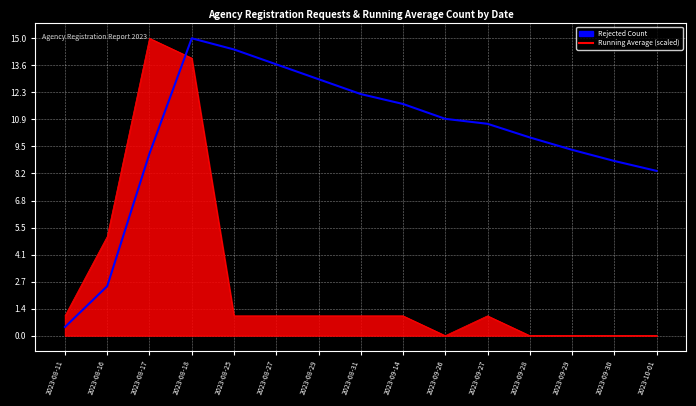

How many lines are shown in the chart?

2